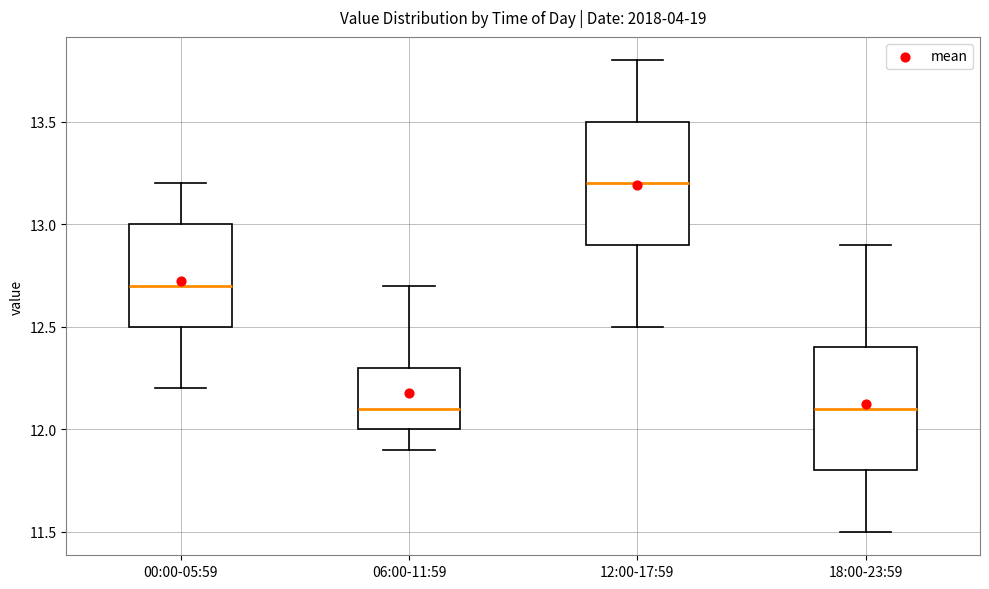

Where does the median line of the box for 12:00-17:59 sit on the y-axis? The values are not printed on the chart, so give them approximately, as read against the axis.

13.2